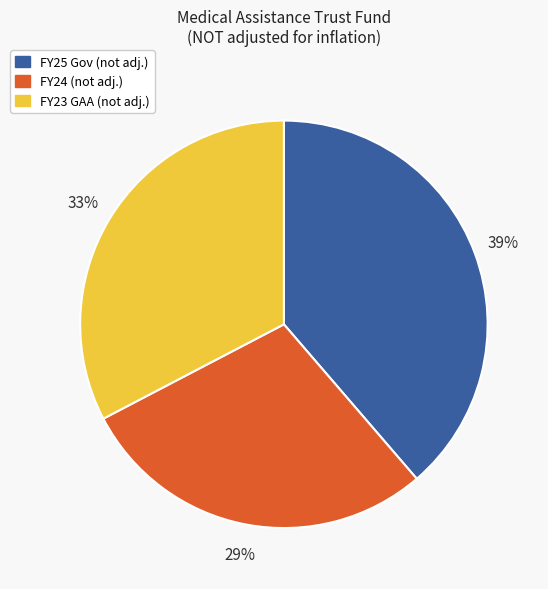

Between FY24 and FY23 GAA, which is larger?

FY23 GAA